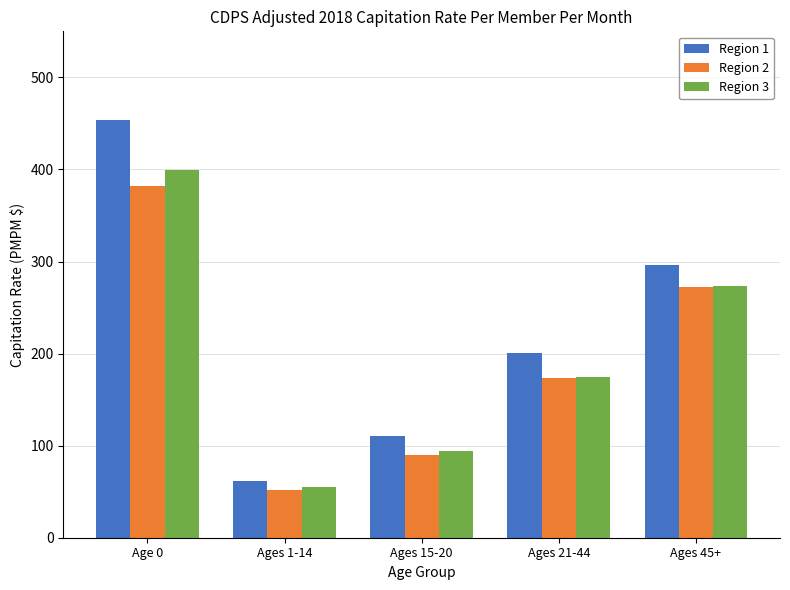

Is it true that Region 3 equals 174.5 at Ages 21-44?

True